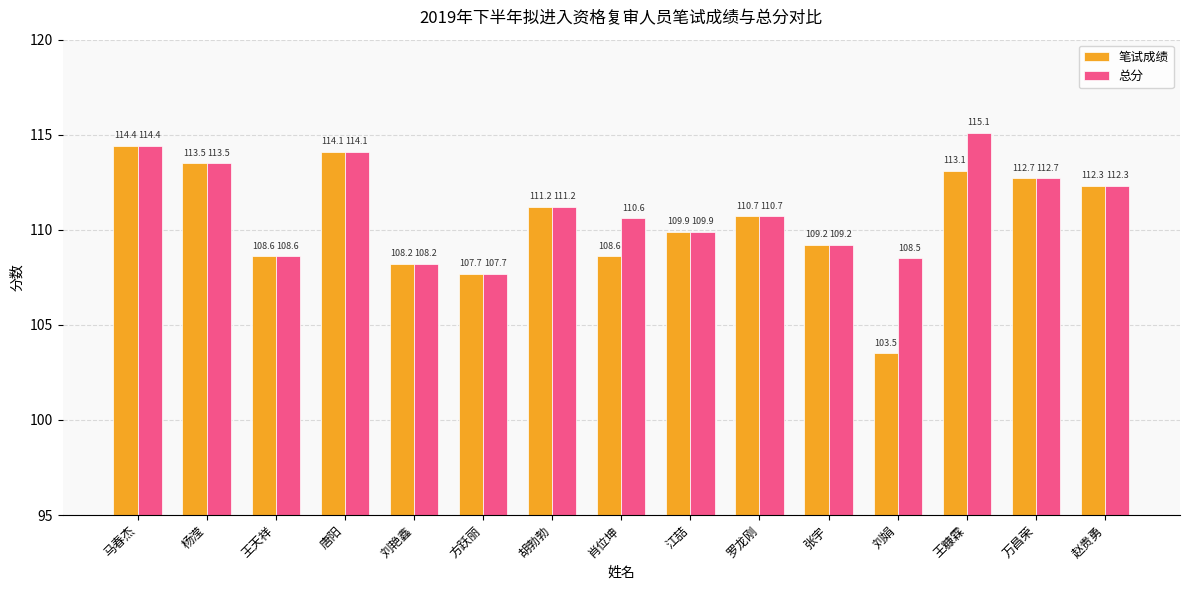

The 笔试成绩 series shows 108.6 at 肖位坤. True or false?

True